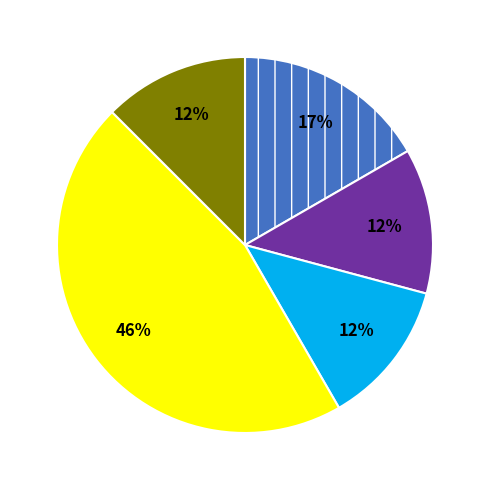

Is there any slice that represents more than half of the pie?

No